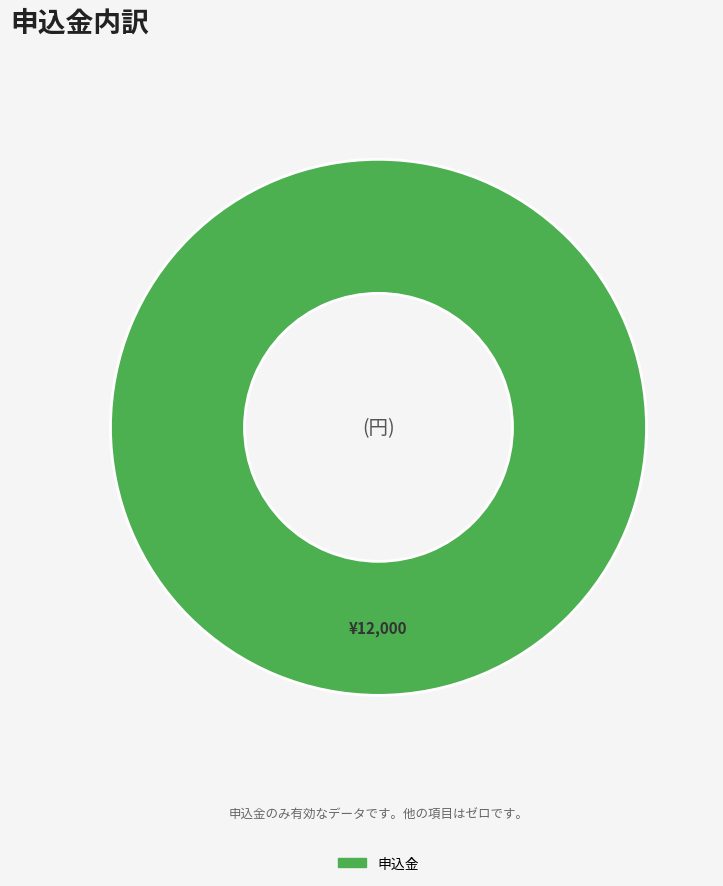

Does any single category account for the majority?

Yes